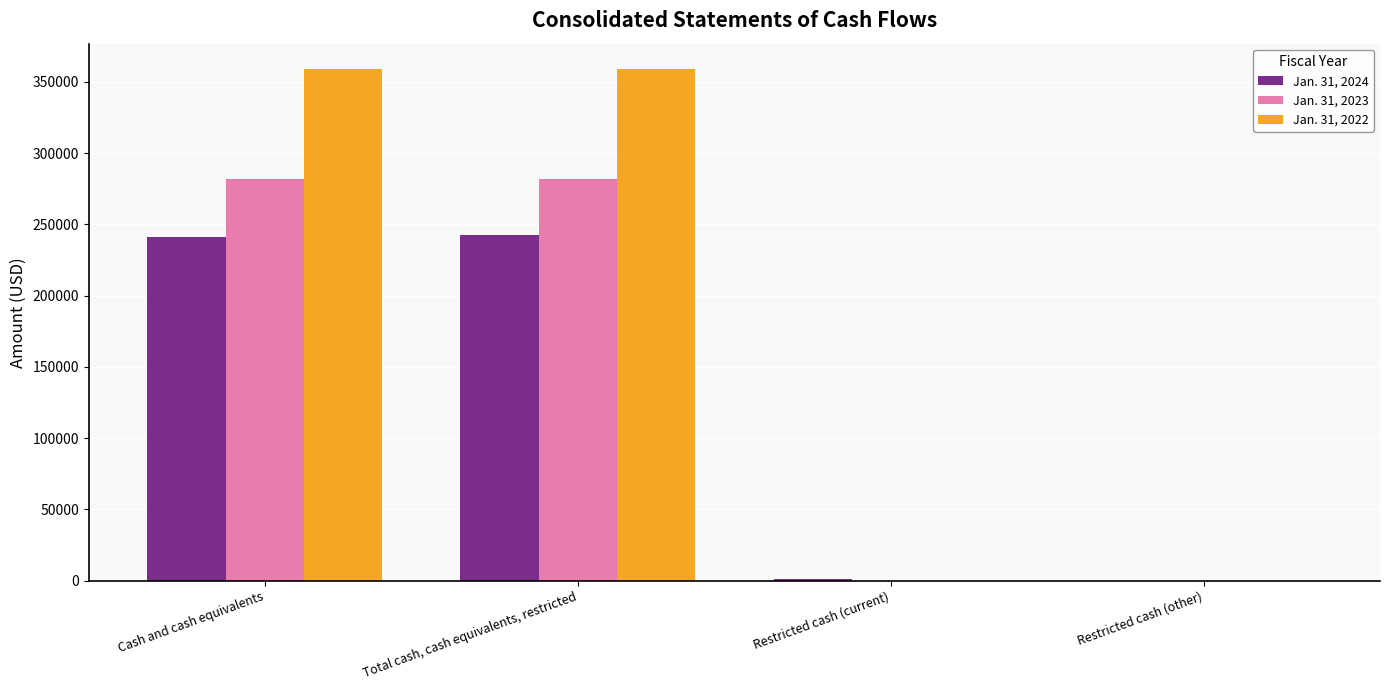

Which series has the largest total across all categories?

Jan. 31, 2022